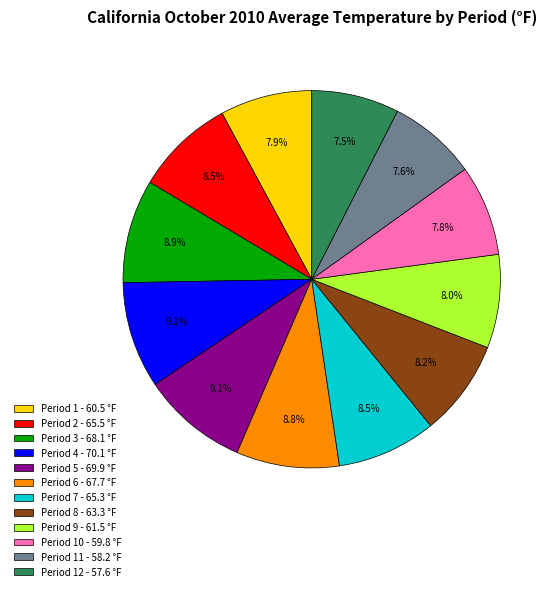

Is there a majority slice in this chart?

No